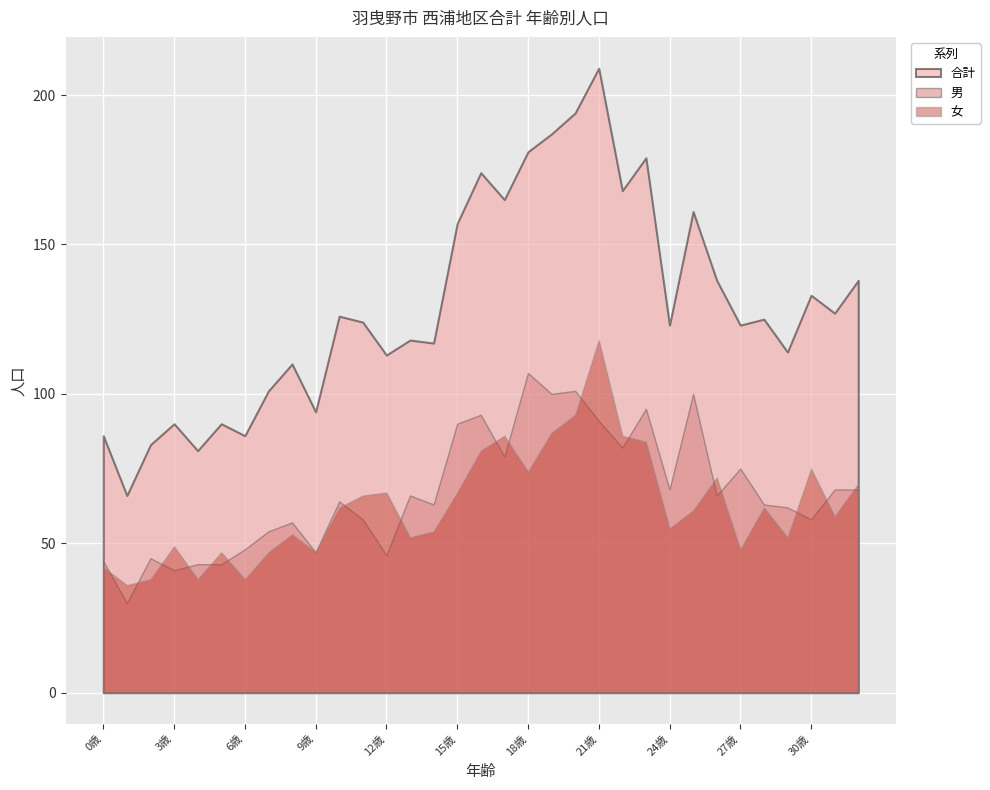

True or false: 女 has more than 0 interior local peaks.

True